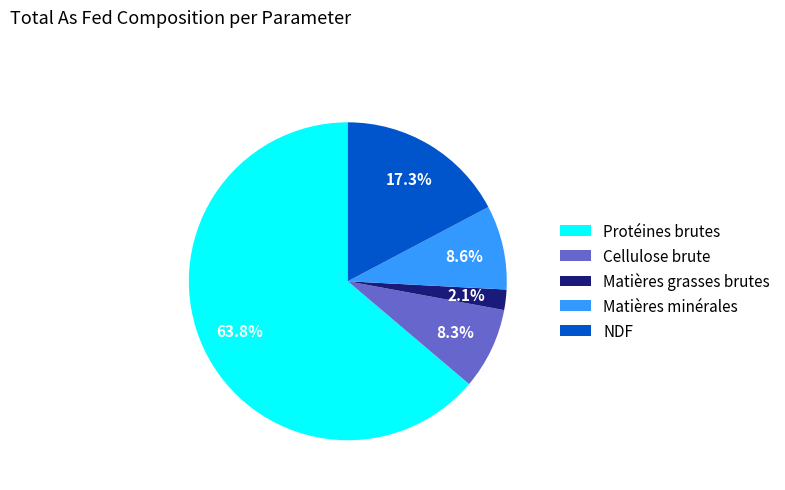

Between Matières minérales and NDF, which is larger?

NDF